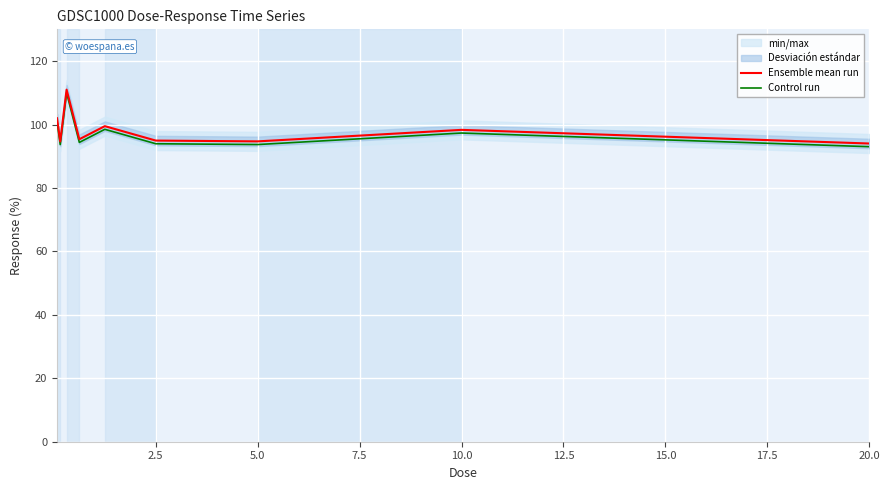

True or false: Control run and Ensemble mean run intersect in this chart.

False